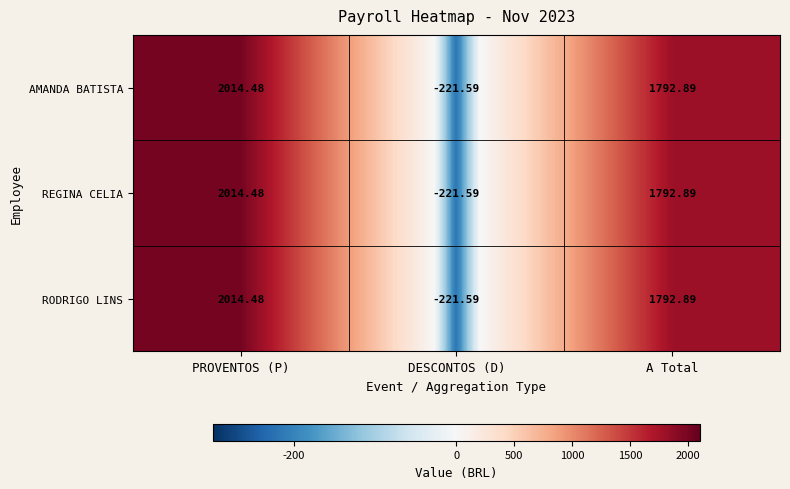

Is the value of REGINA CELIA at A Total greater than the value of RODRIGO LINS at PROVENTOS (P)?

No